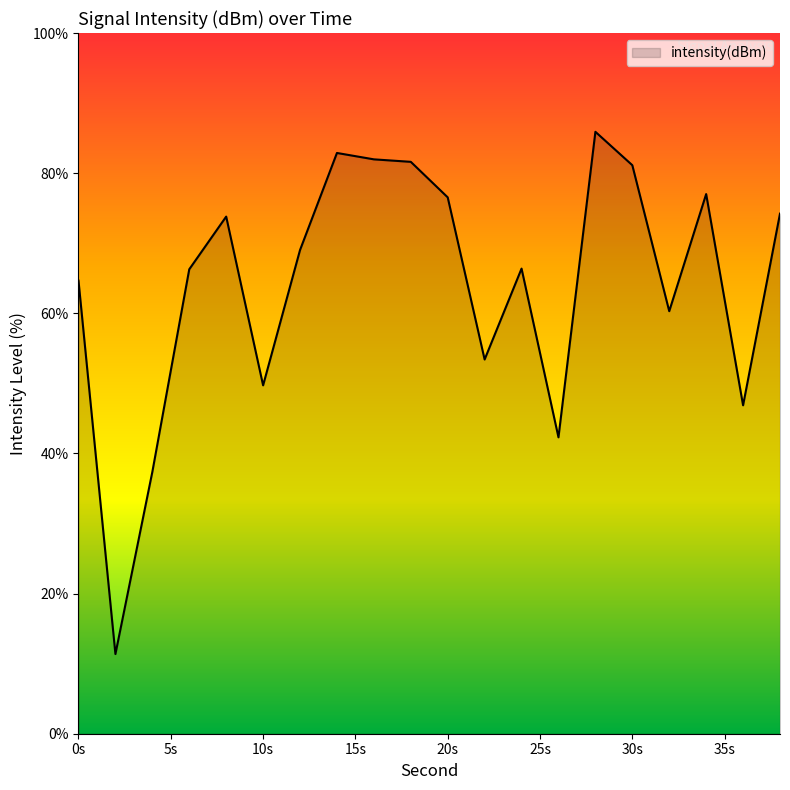

What is the maximum value shown in the chart?

85.9